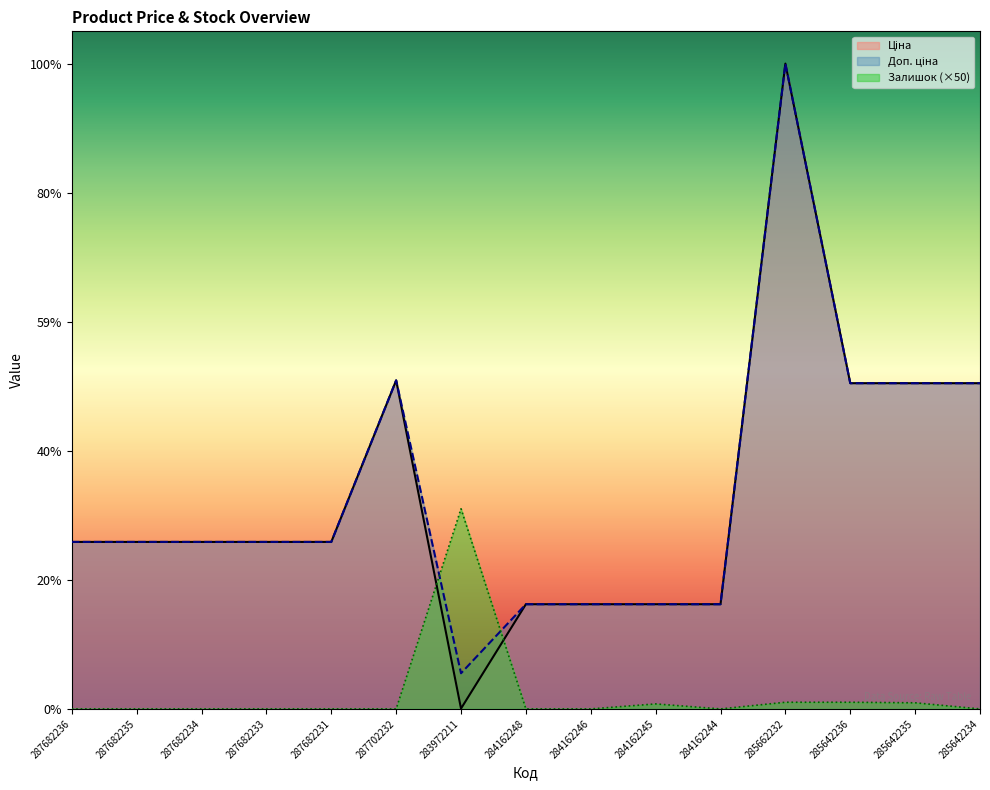

After their last crossing, which series has the higher values: Залишок or Ціна?

Ціна